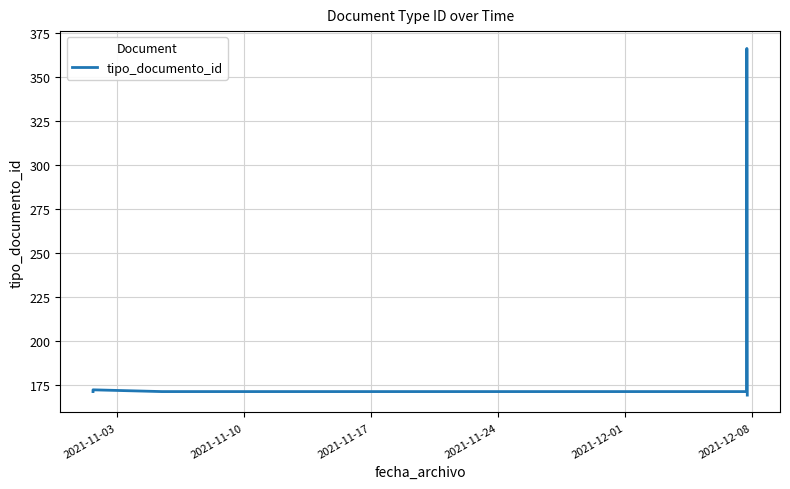

What is the difference between the maximum and minimum values?

197